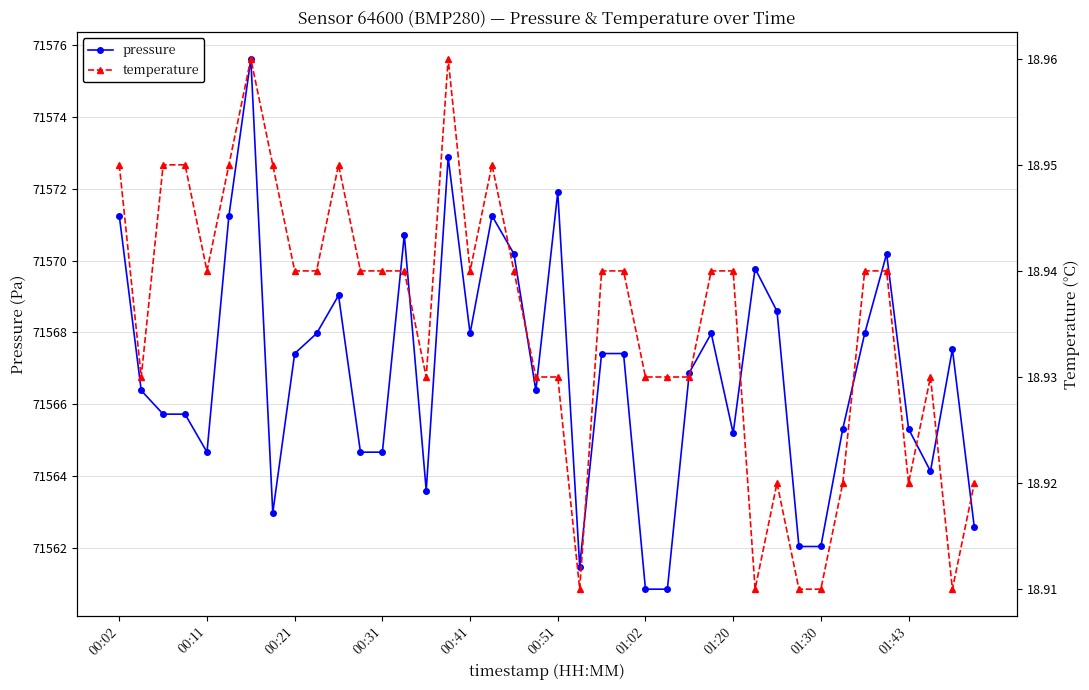

True or false: pressure has a value of 38504.7 at 00:41.

False